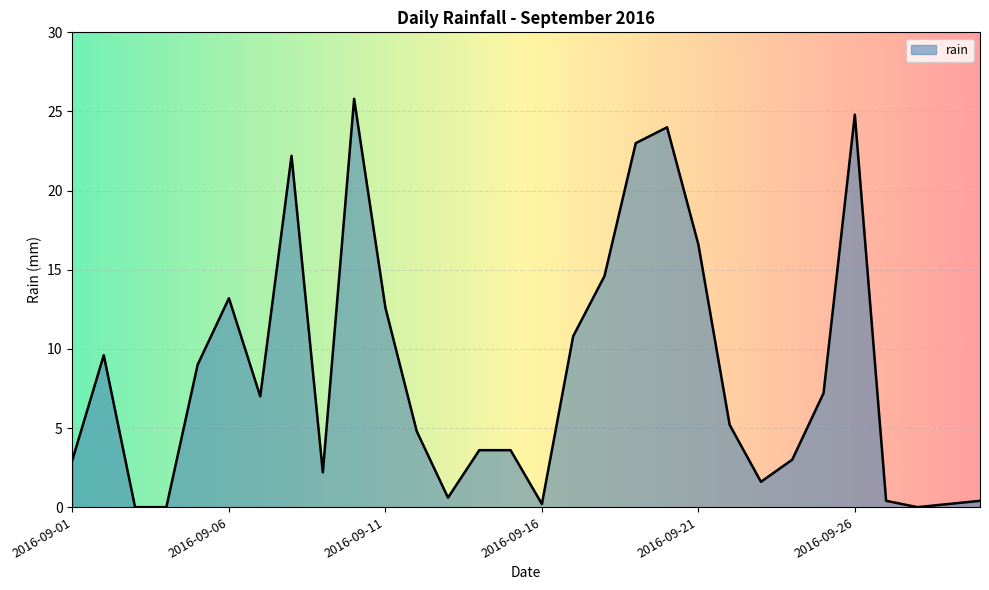

What is the difference between the maximum and minimum values?

25.8